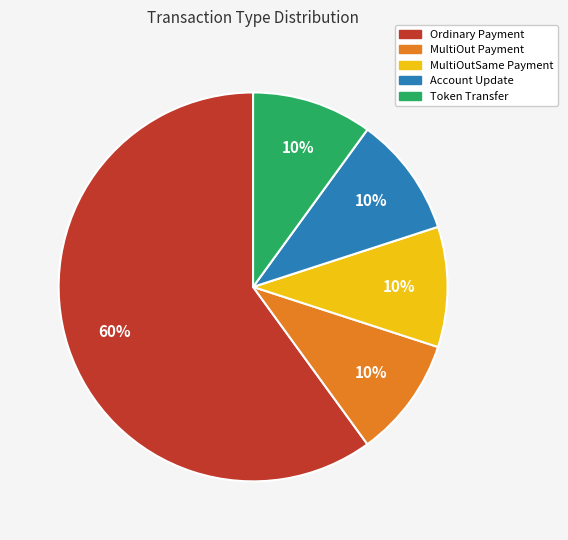

Is MultiOut Payment the majority of the pie?

No